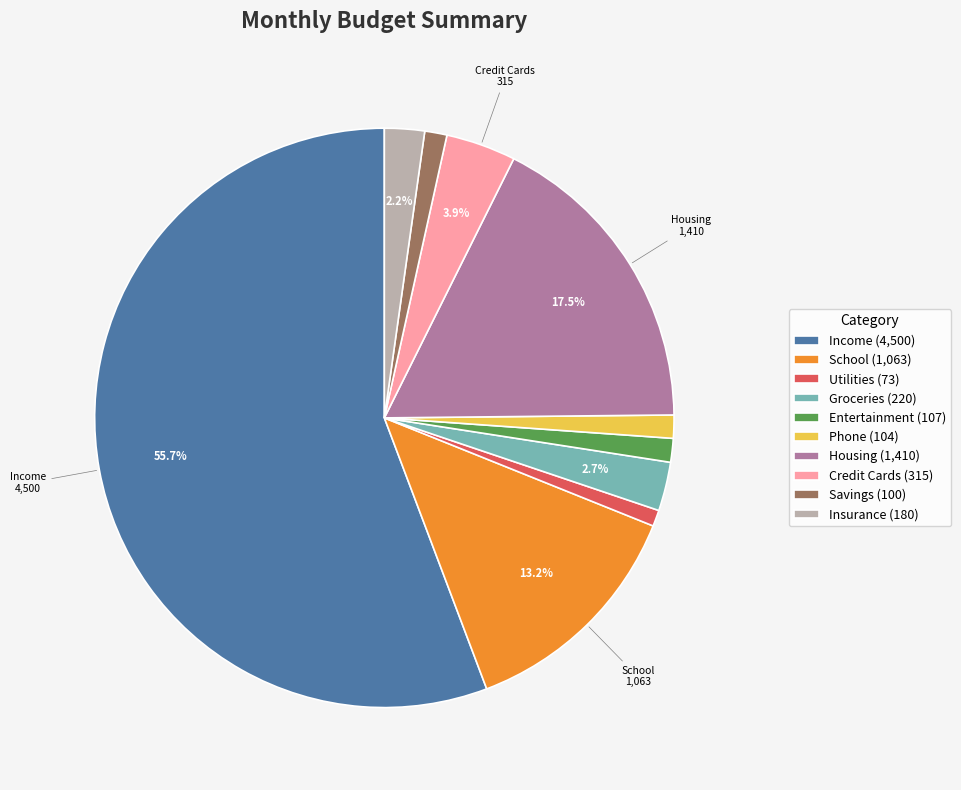

What is the ratio of the value at Utilities to the value at Credit Cards?

0.2